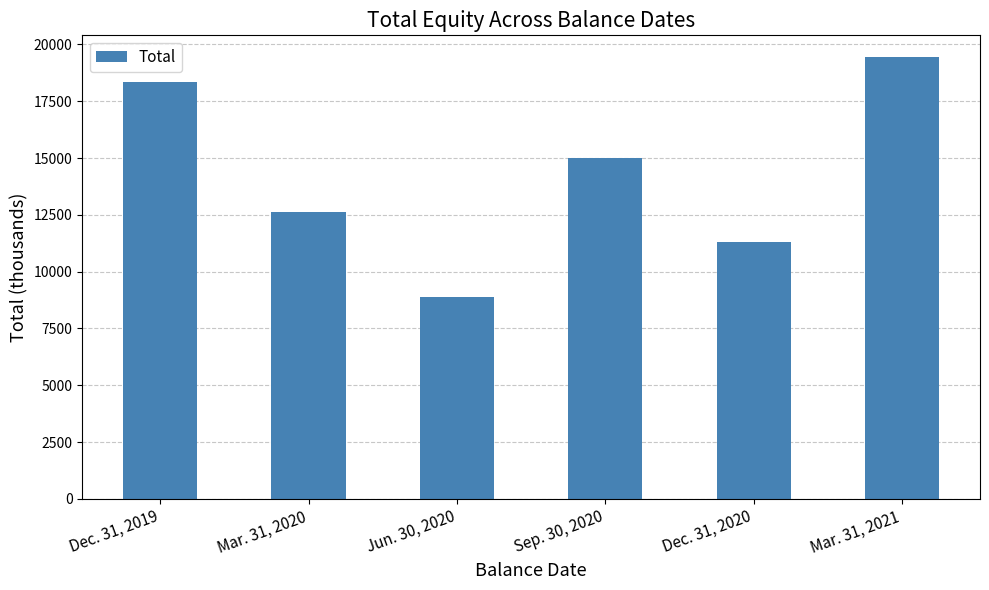

At which category does the chart reach its peak across all series?

Mar. 31, 2021